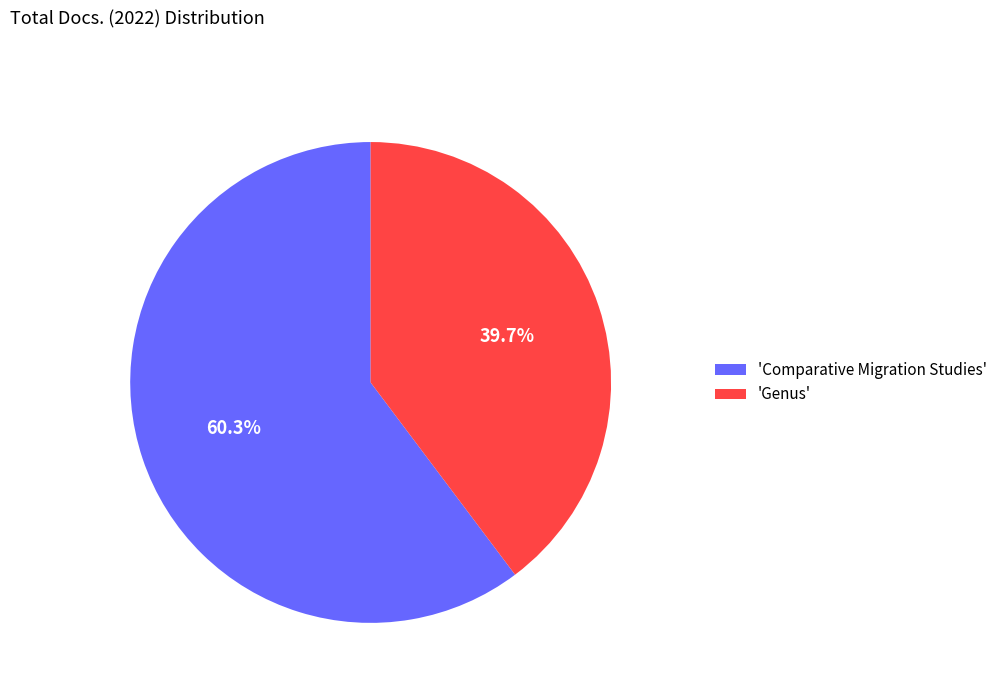

Between 'Genus' and 'Comparative Migration Studies', which is larger?

'Comparative Migration Studies'